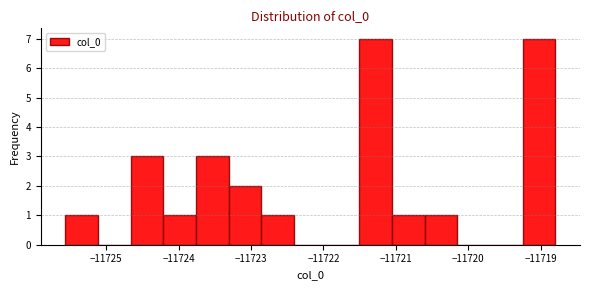

How tall is the bar that spans -11723.3 to -11722.9 on the x-axis? Neither the bar edges nor the heights are printed on the chart, so give them approximately, as read against the axes.

2